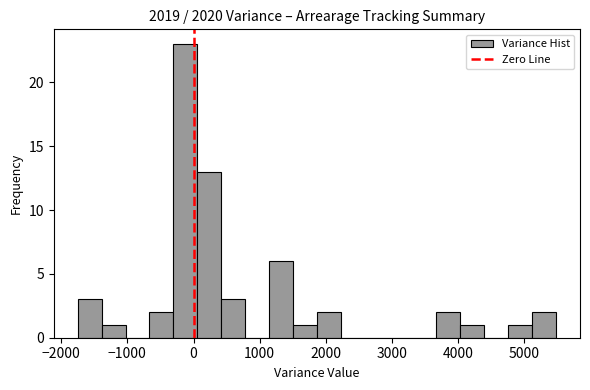

Read against the x-axis, roughly where is the centre of the tallest bar?

-100